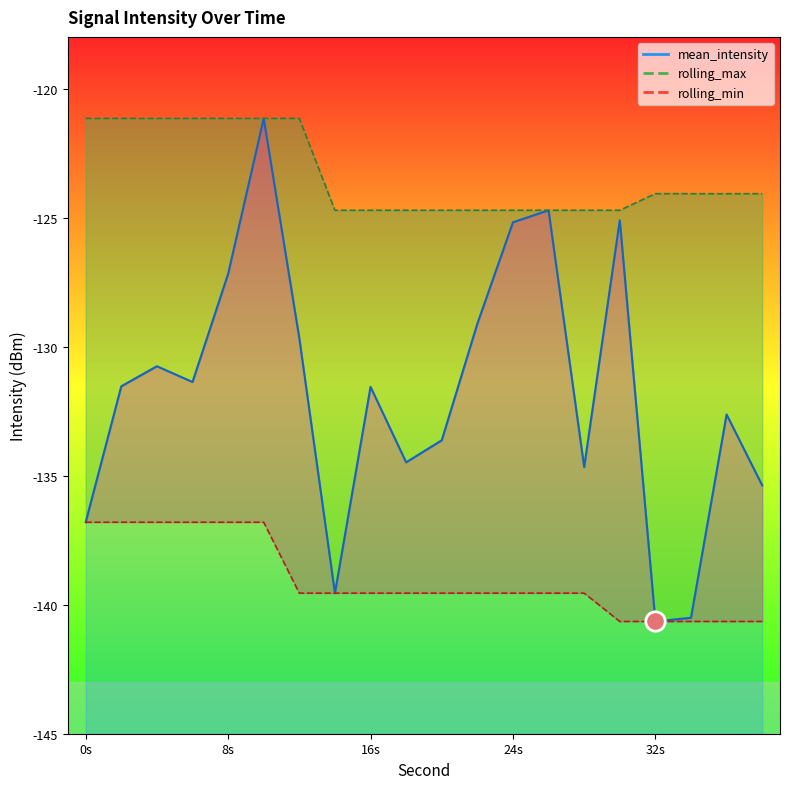

How many rolling_min values are between -139 and -136?

6